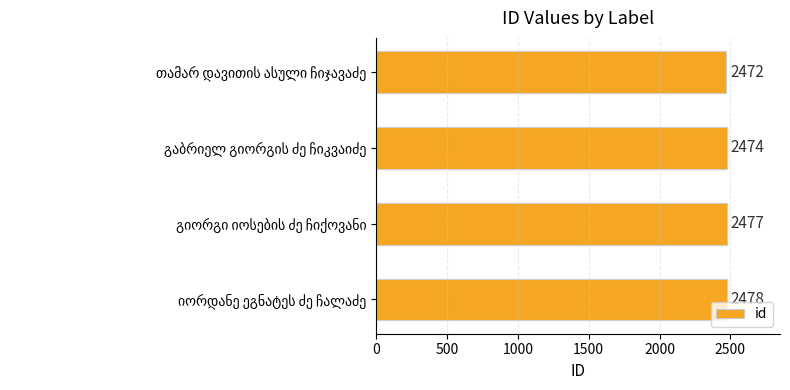

What is the value of the 1st bar from the top?

2472